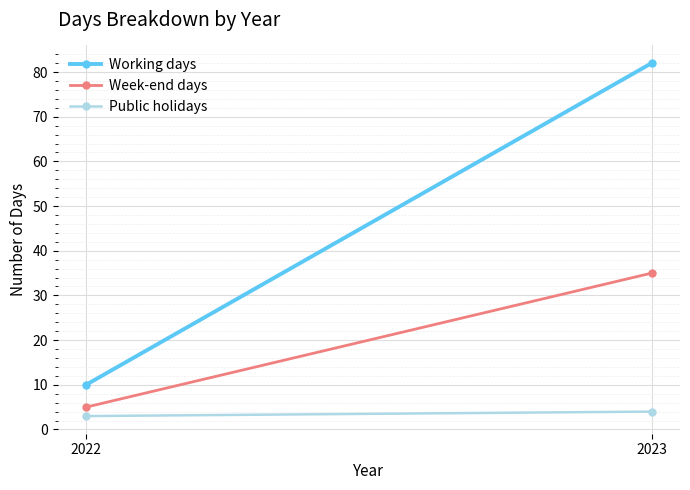

What is the highest value of the Working days series?

82